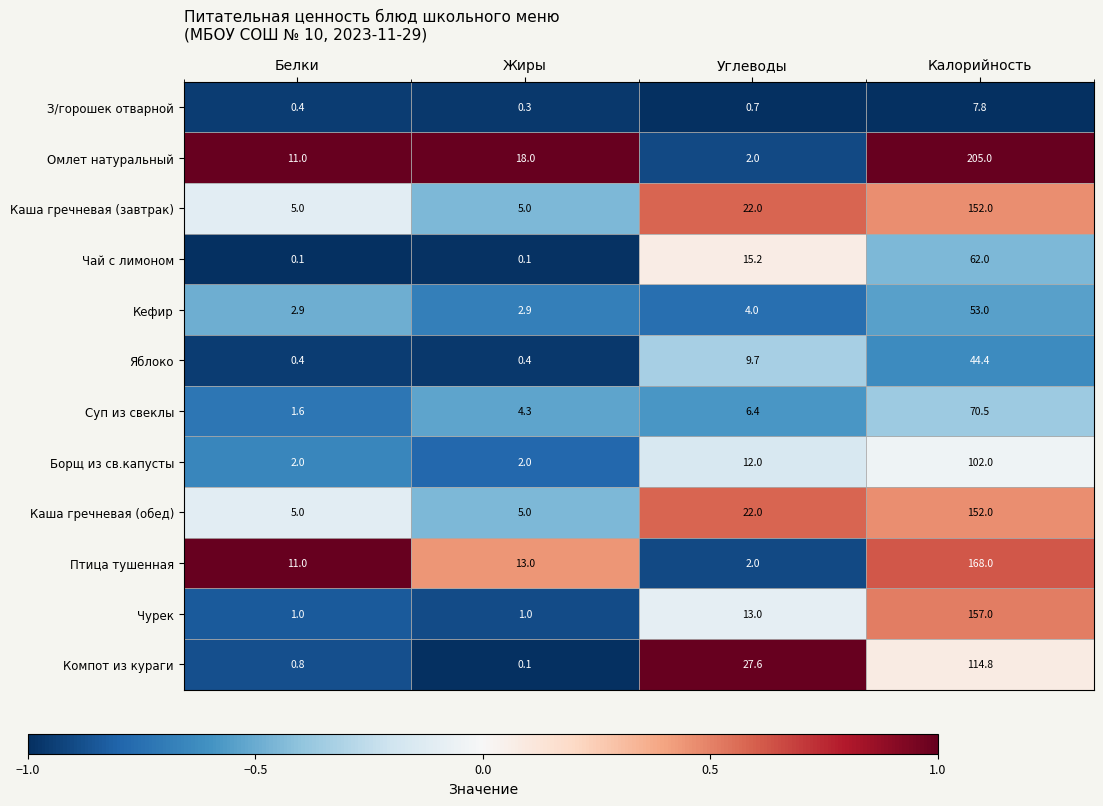

How many categories are shown in the chart?

4